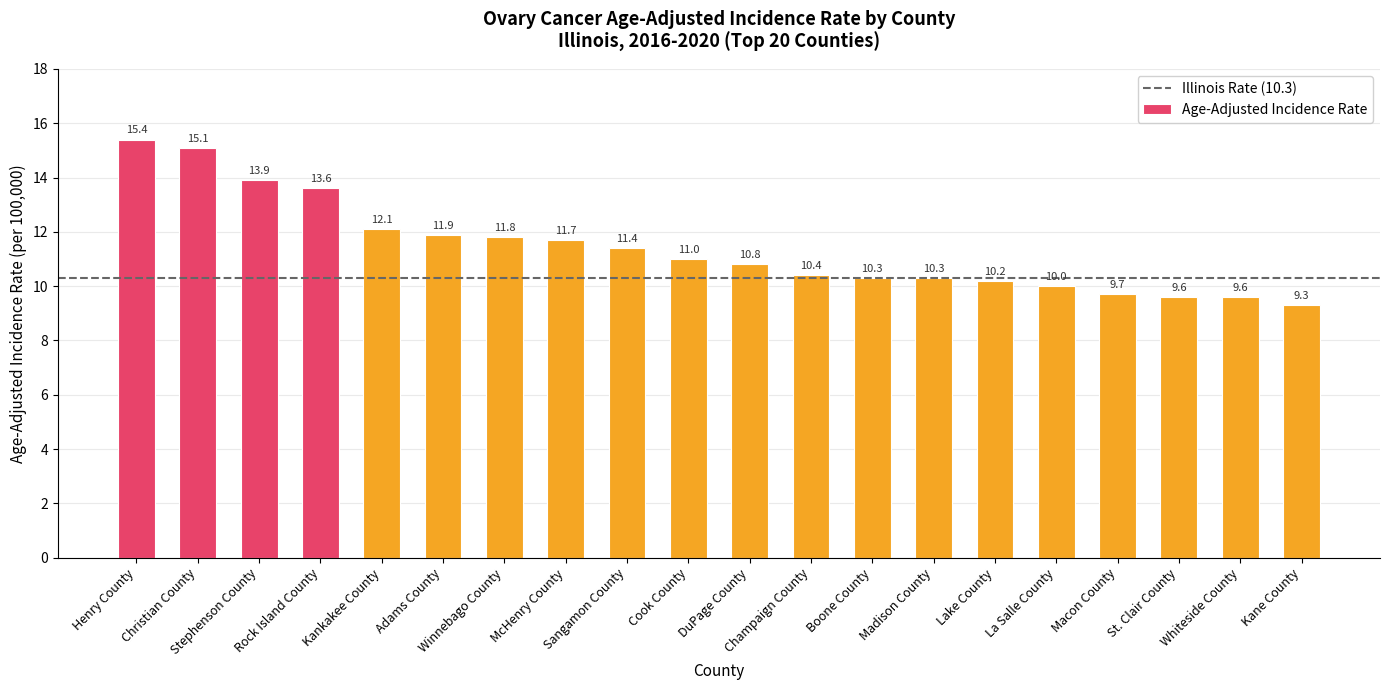

What is the label of the 2nd bar from the left?

Christian County